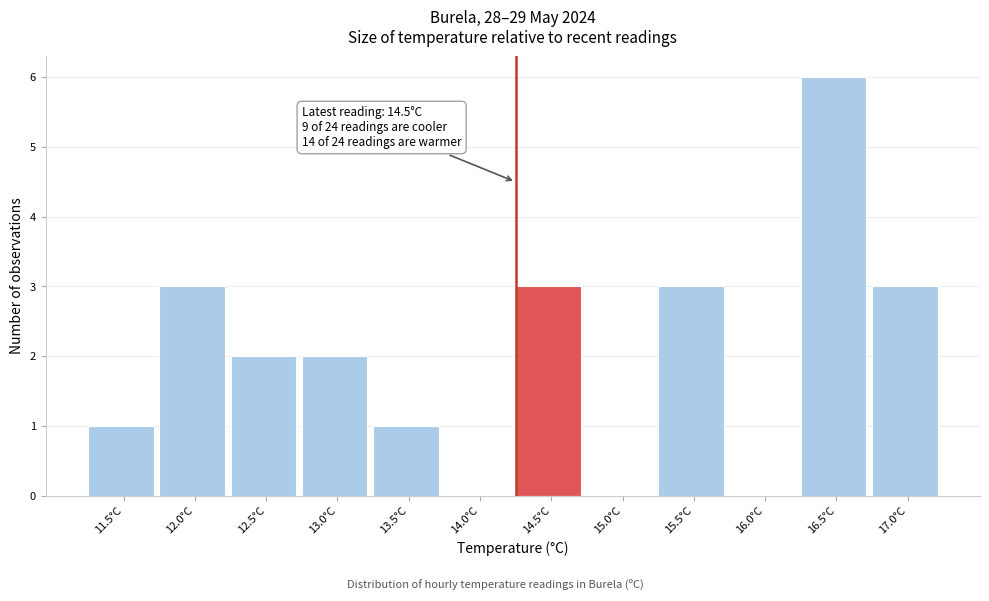

Reading right to left, list all the values displayed in this chart.

17.0°C=3	16.5°C=6	16.0°C=0	15.5°C=3	15.0°C=0	14.5°C=3	14.0°C=0	13.5°C=1	13.0°C=2	12.5°C=2	12.0°C=3	11.5°C=1